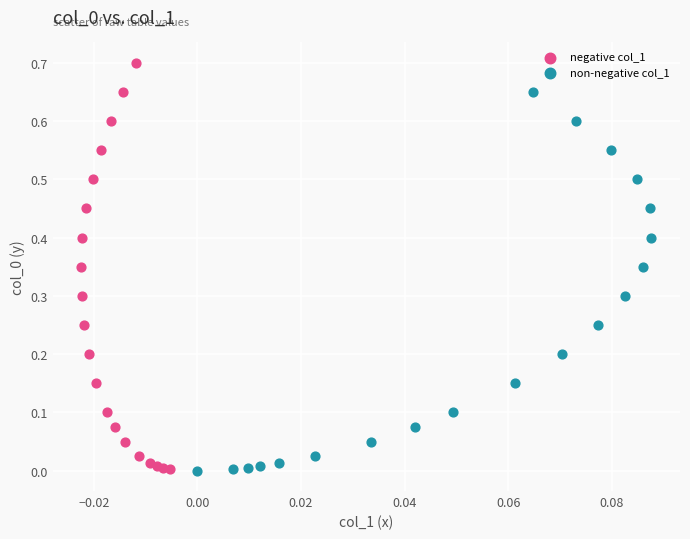

Which series has the largest Y range (max minus min)?

negative col_1